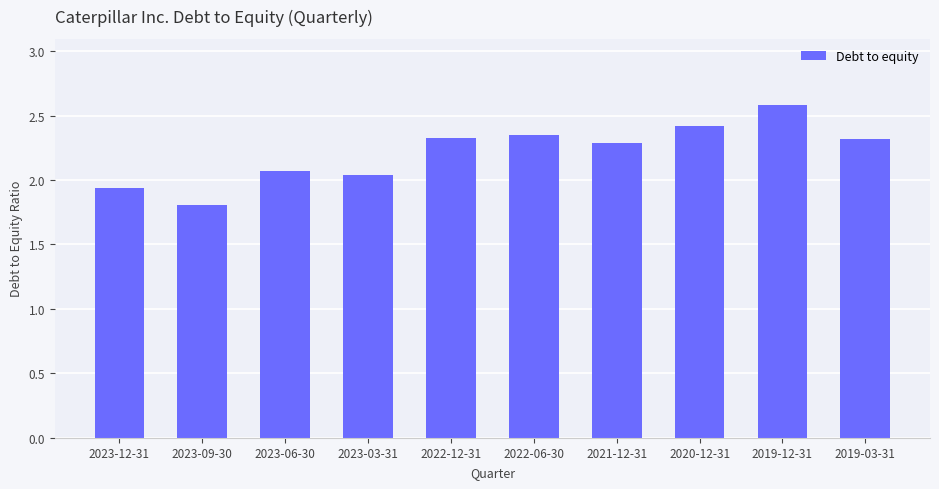

What is the average value?

2.2